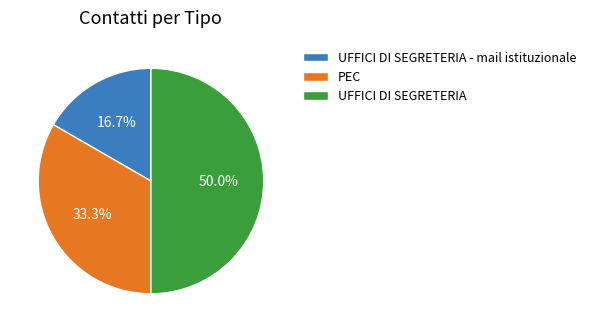

Is it true that UFFICI DI SEGRETERIA is 50% of the pie?

True